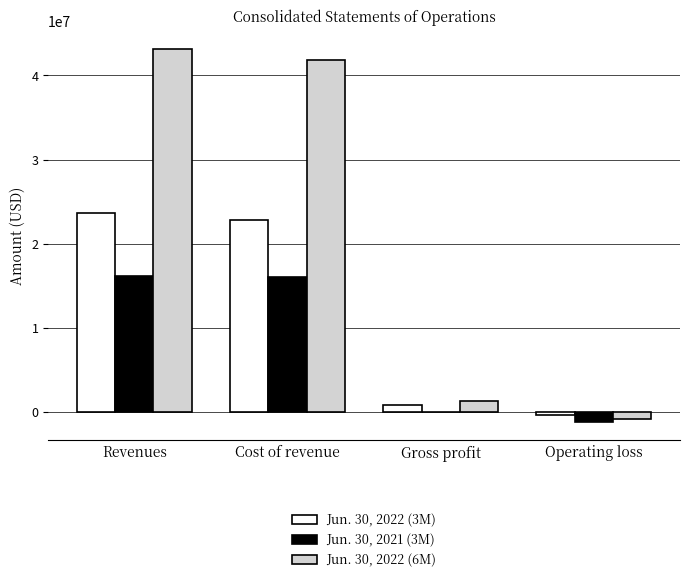

True or false: Jun. 30, 2022 (6M) has a value of 1330334 at Gross profit.

True